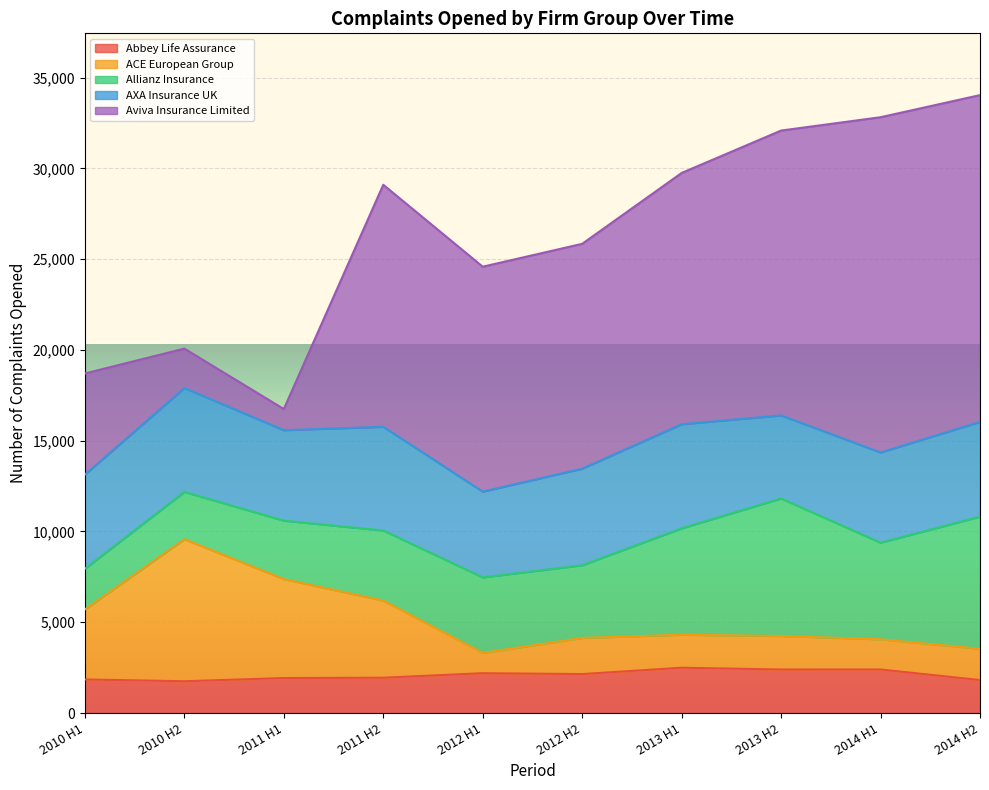

Is it true that ACE European Group equals 7823 at 2010 H2?

True